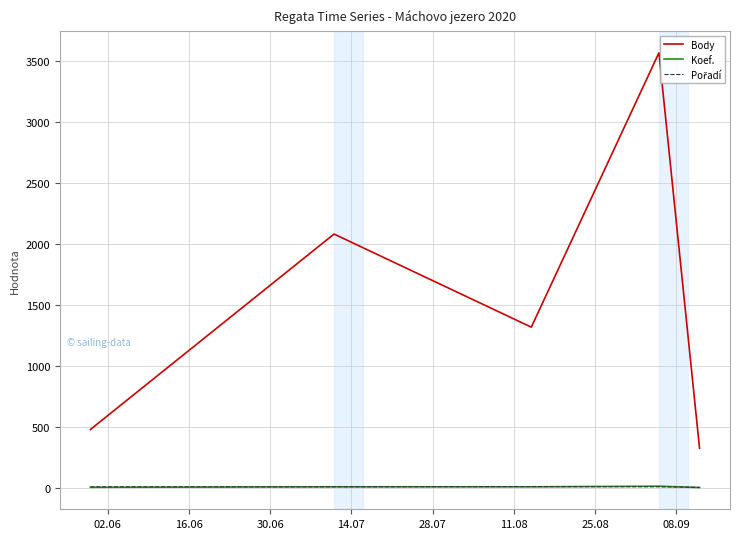

True or false: Body and Koef. intersect in this chart.

False